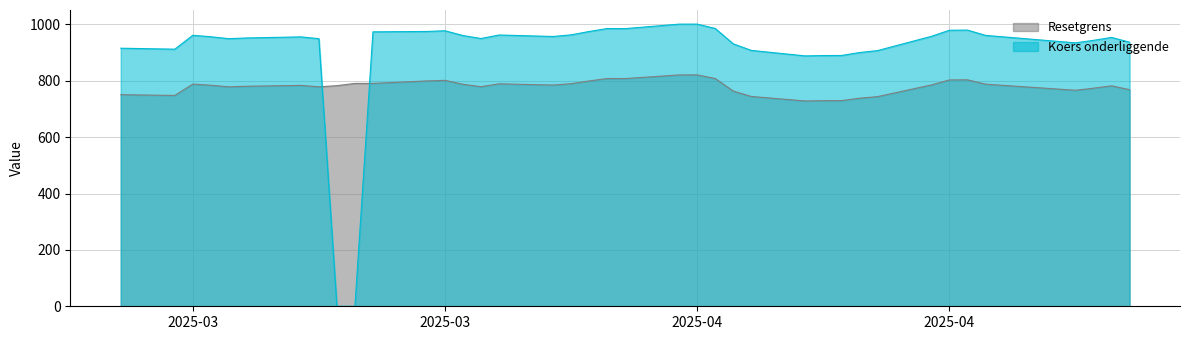

What are all the series names shown in the legend?

Resetgrens, Koers onderliggende